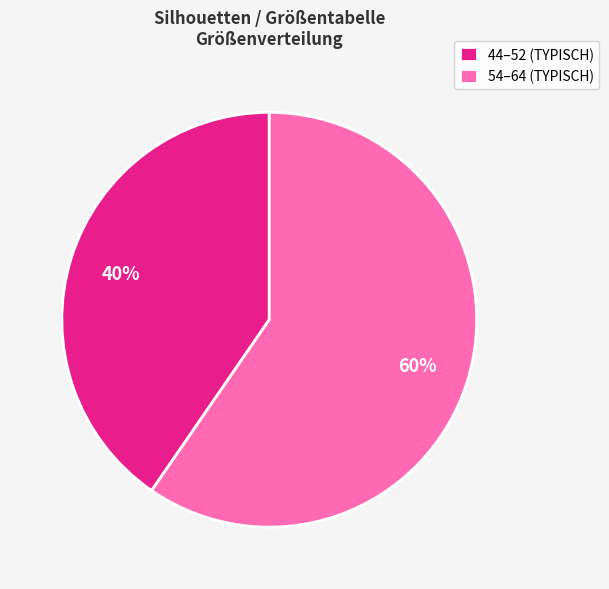

How many segments does this pie chart have?

2